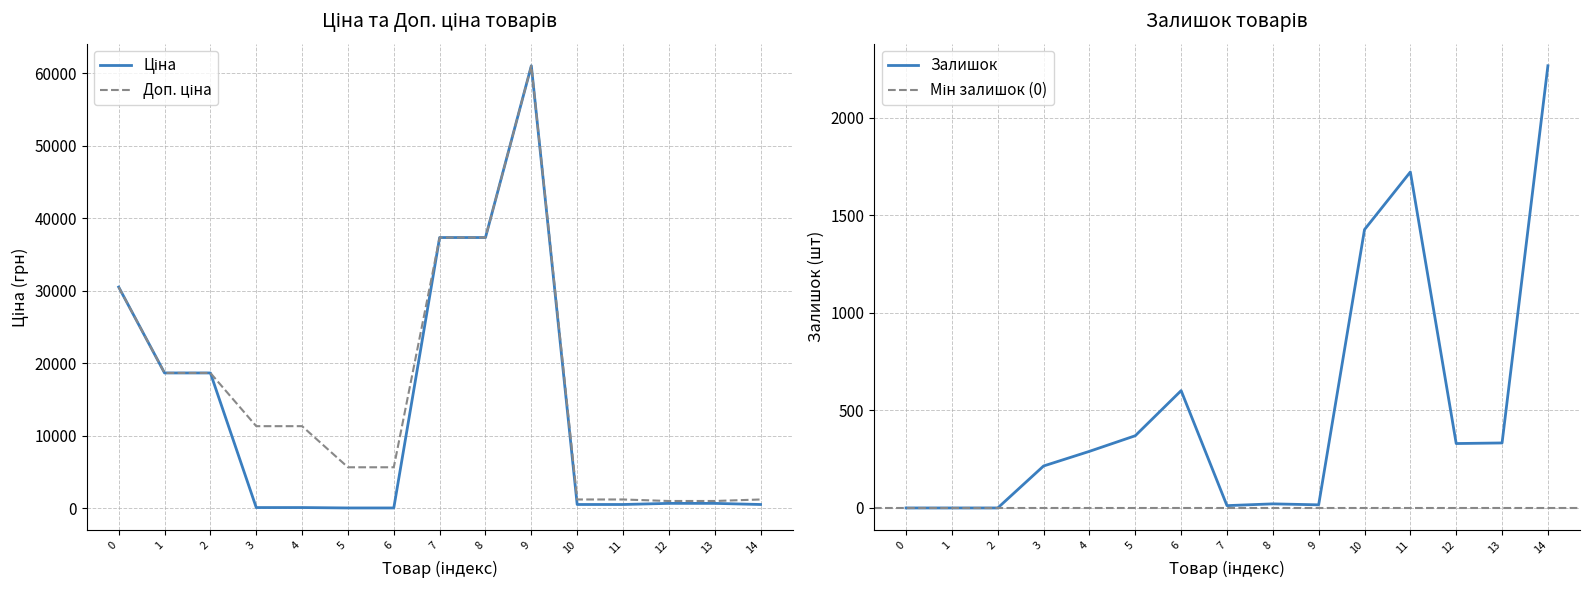

The value of Залишок at 11 is 1721. True or false?

True